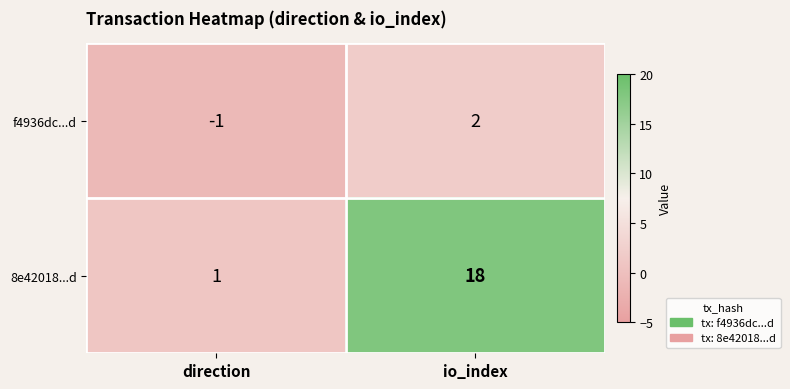

How many values in the 8e42018...d series are below 18?

1